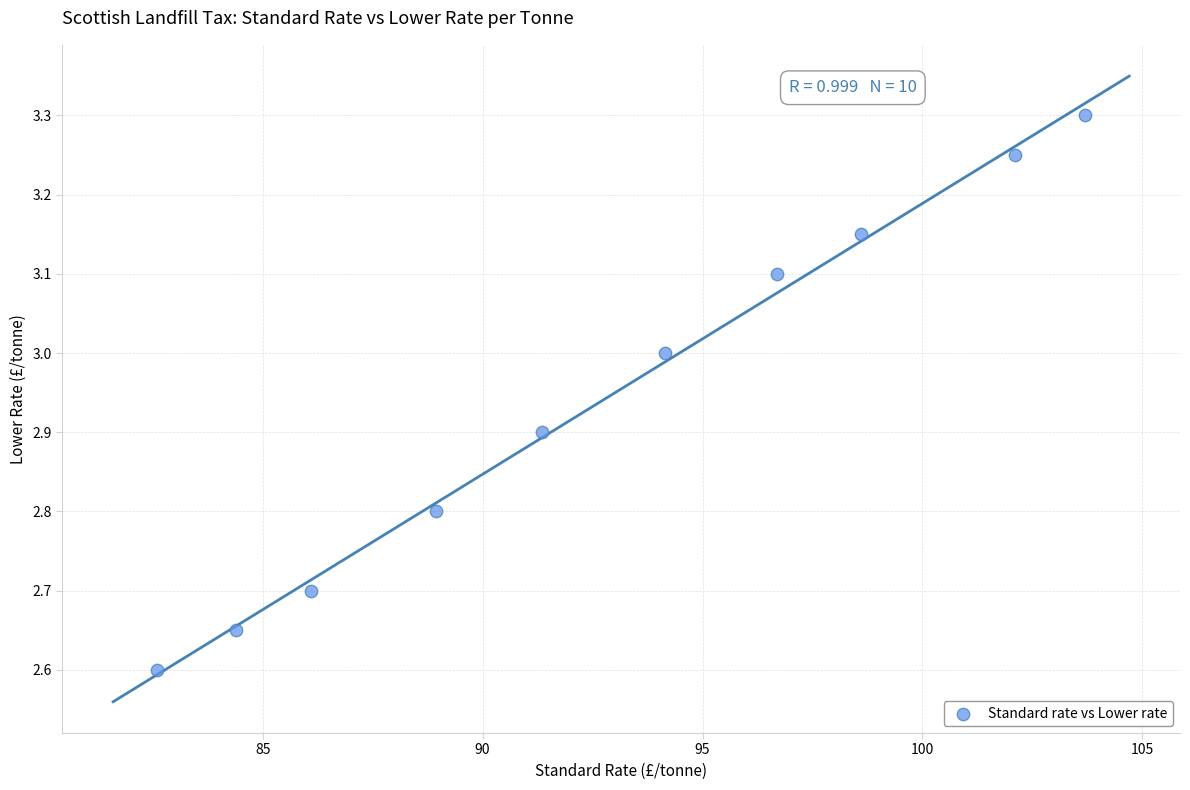

What is the range of Y values (max minus min)?

0.7